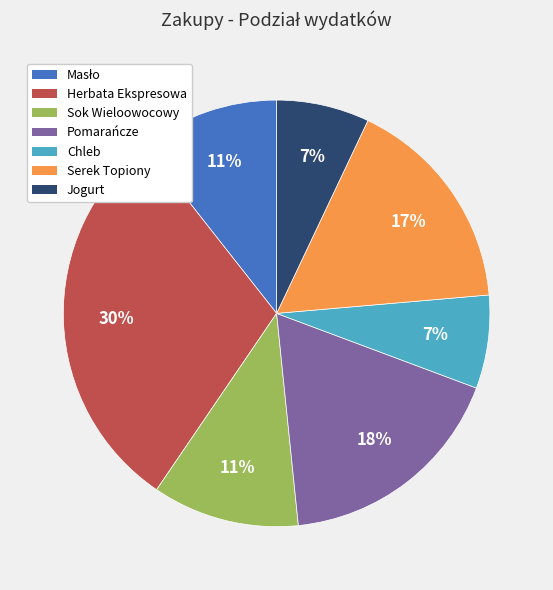

Which slice is the largest?

Herbata Ekspresowa